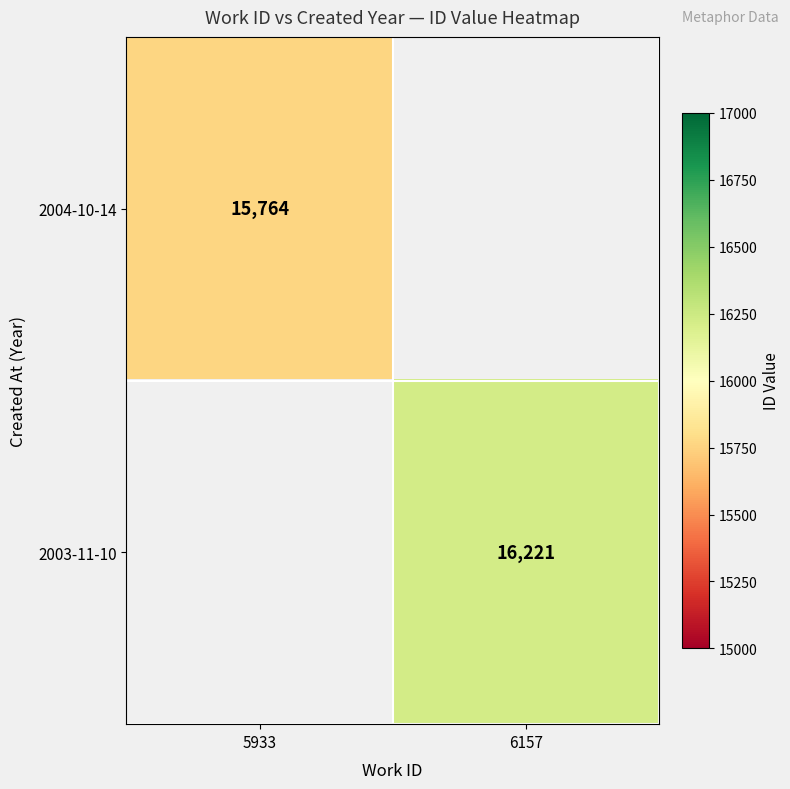

Is it true that 2003-11-10 equals 16221 at 6157?

True